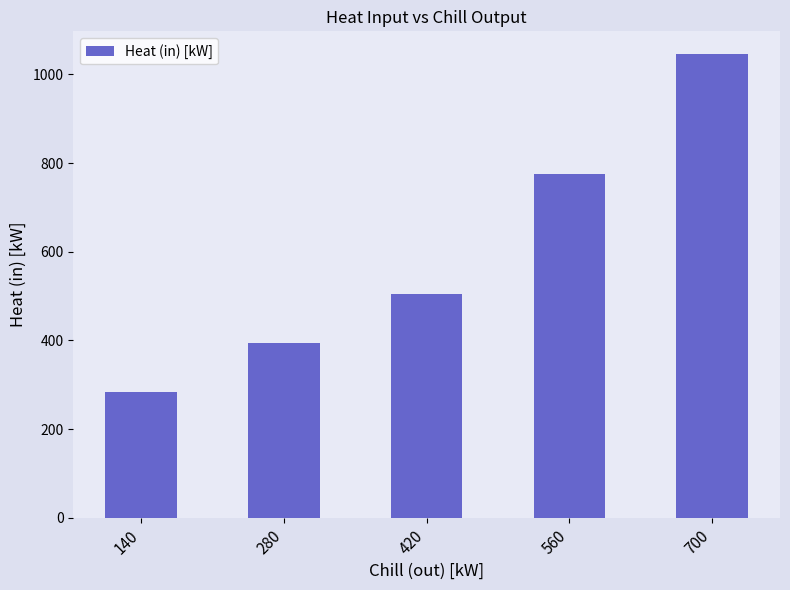

How many values are below 504?

2